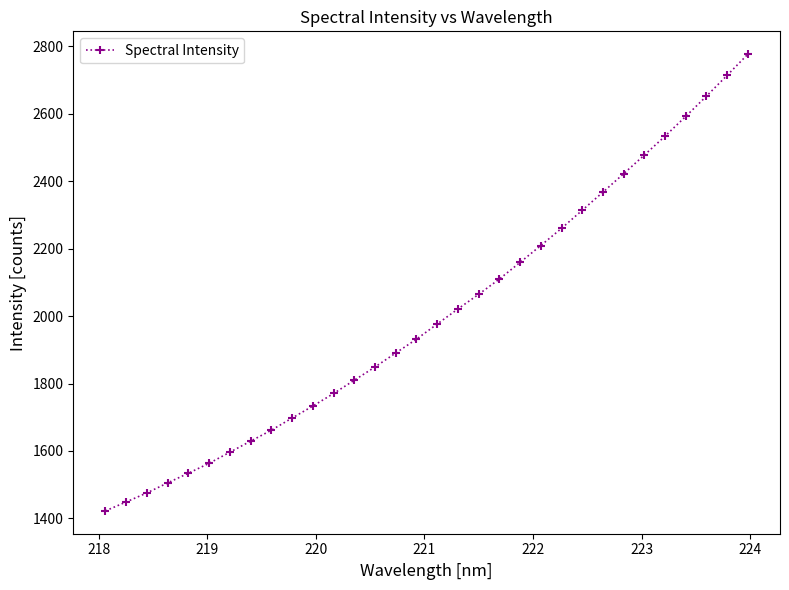

What is the average value?

2005.4